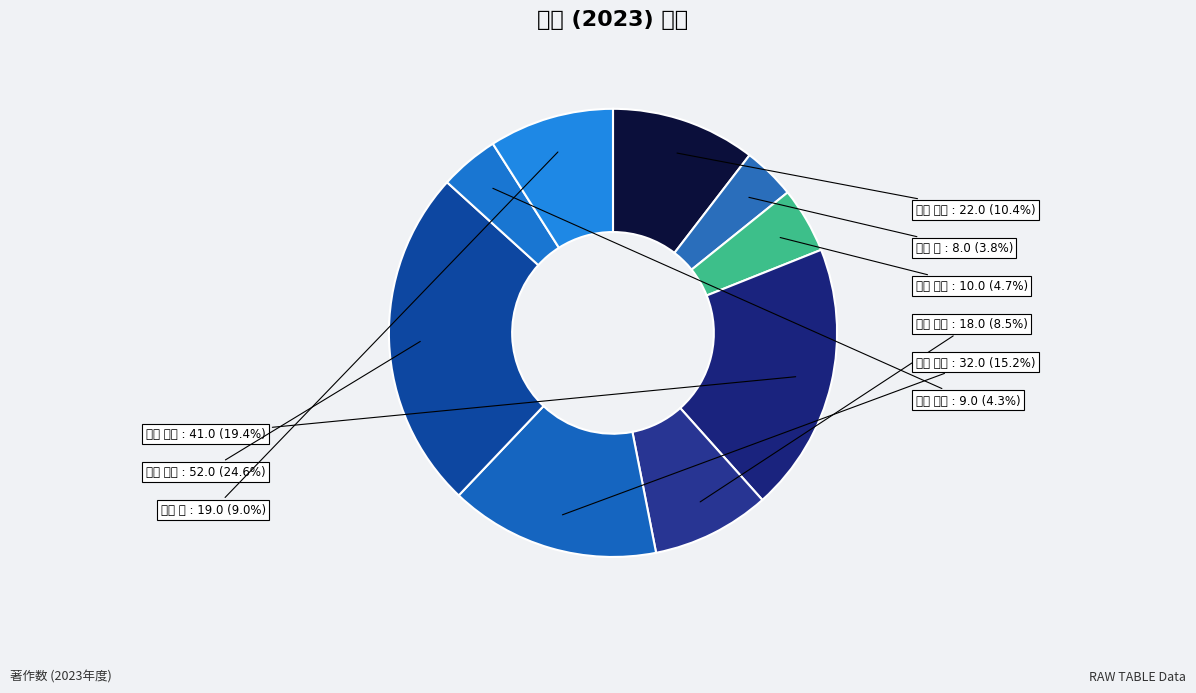

How many slices are in this pie chart?

9